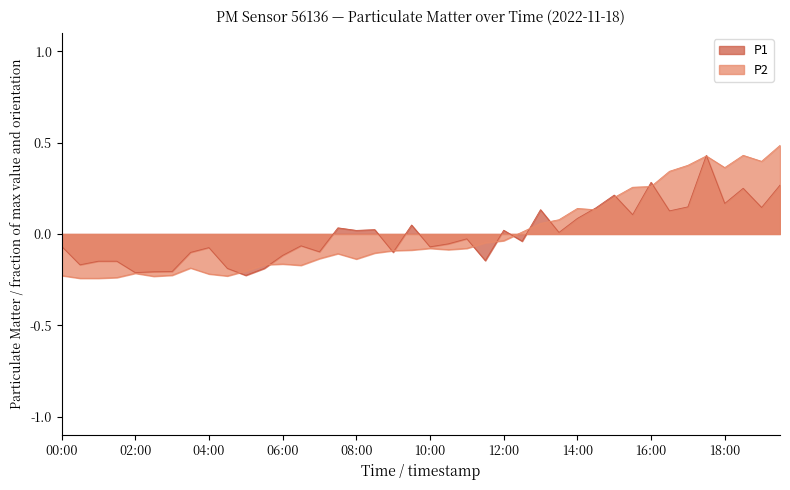

How many times do P2 and P1 cross each other?

15